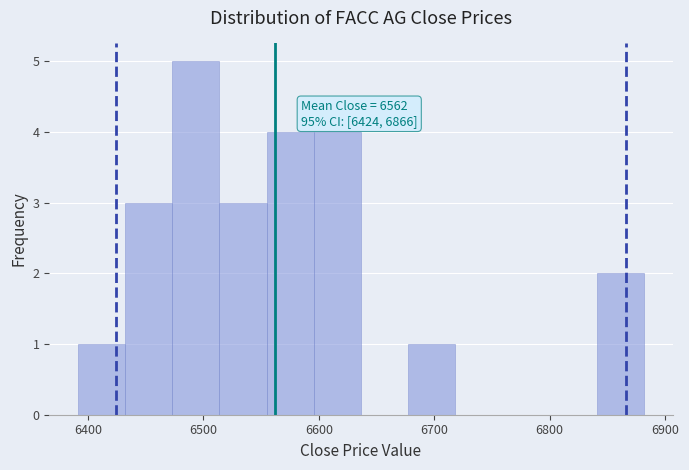

Over which range of the x-axis is the bar tallest?

6470 to 6510